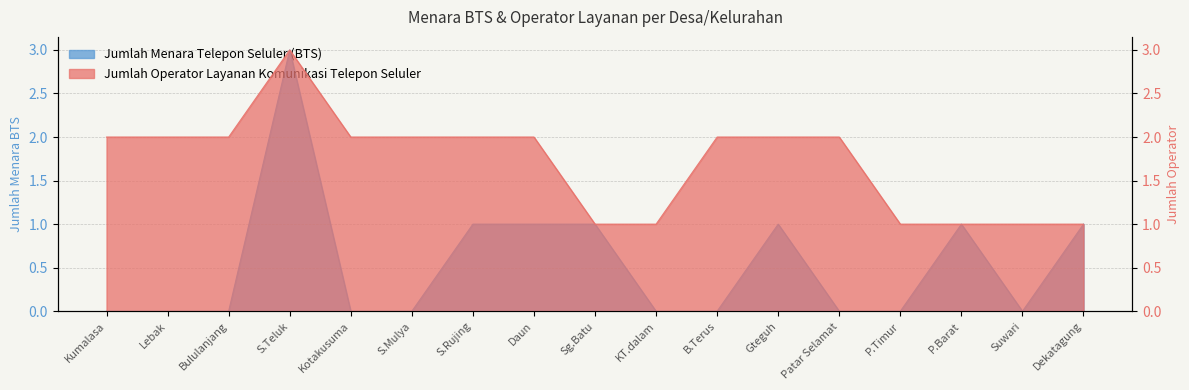

The Jumlah Operator Layanan Komunikasi Telepon Seluler series shows 2 at Bululanjang. True or false?

True